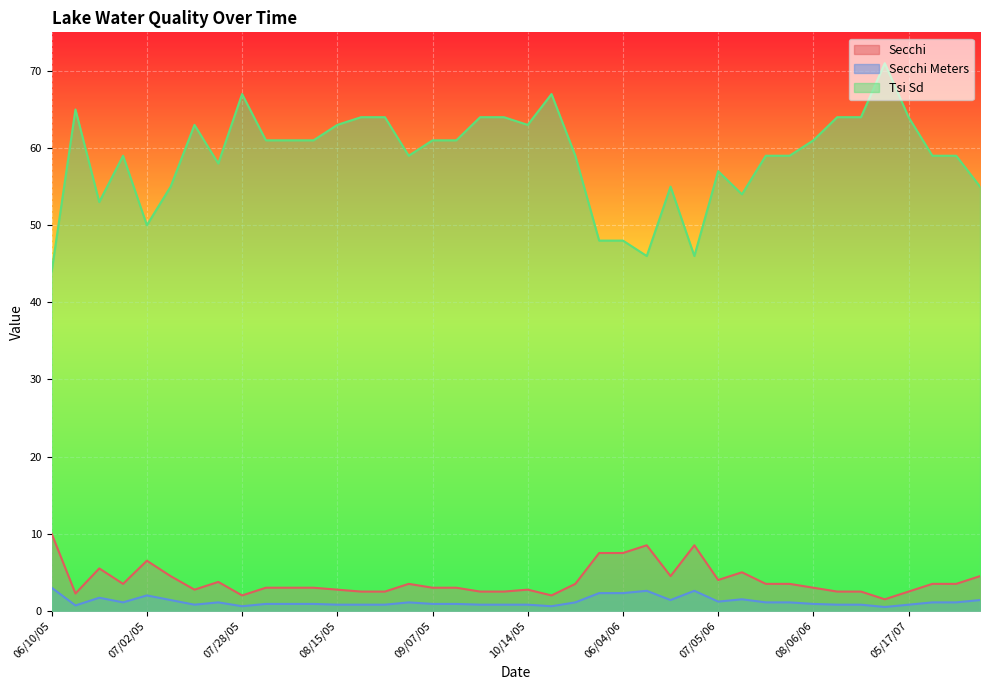

What position from the right is 07/15/05?

34